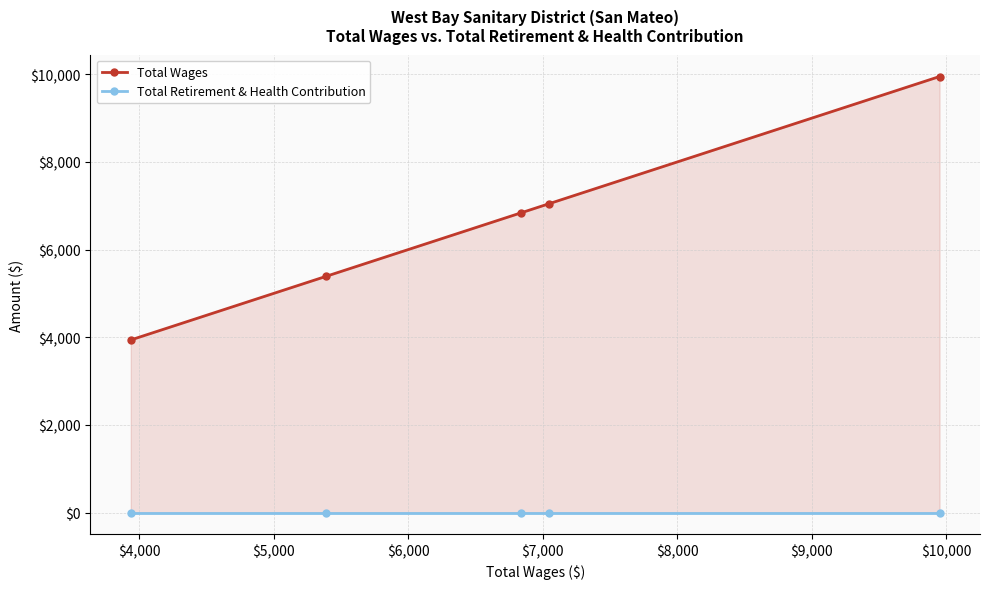

Is the value of Total Wages at $6,000 greater than the value of Total Retirement & Health Contribution at $5,000?

Yes